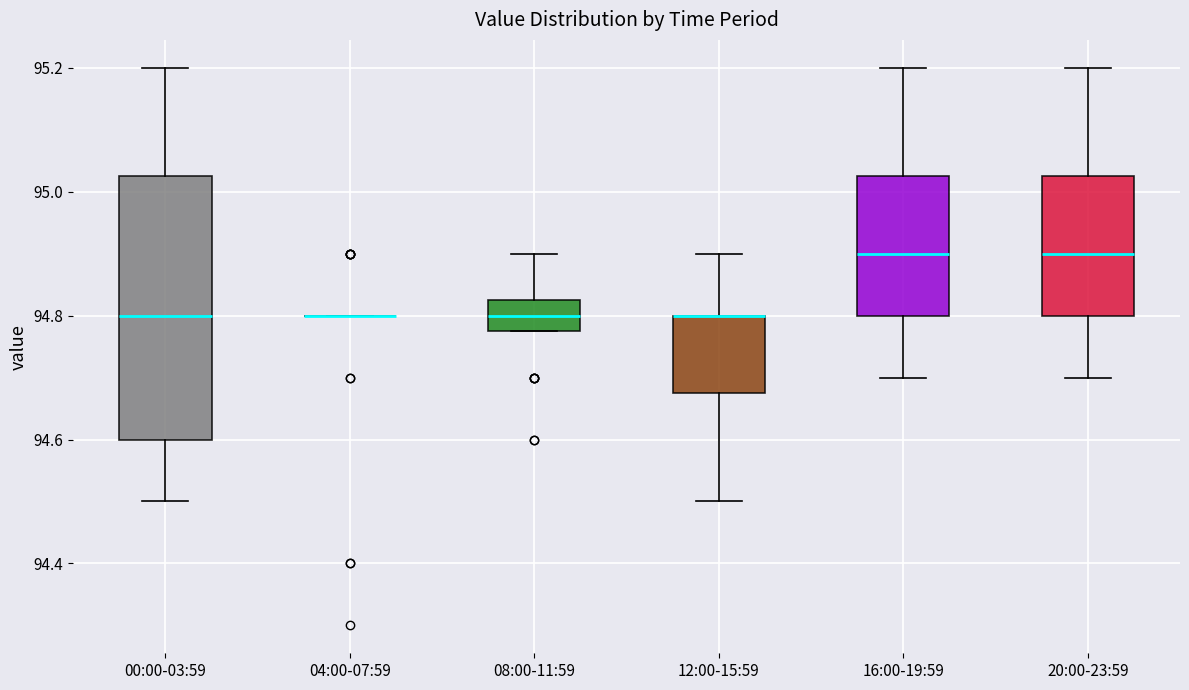

Which box is the tallest, from its lower edge to its upper edge?

00:00-03:59